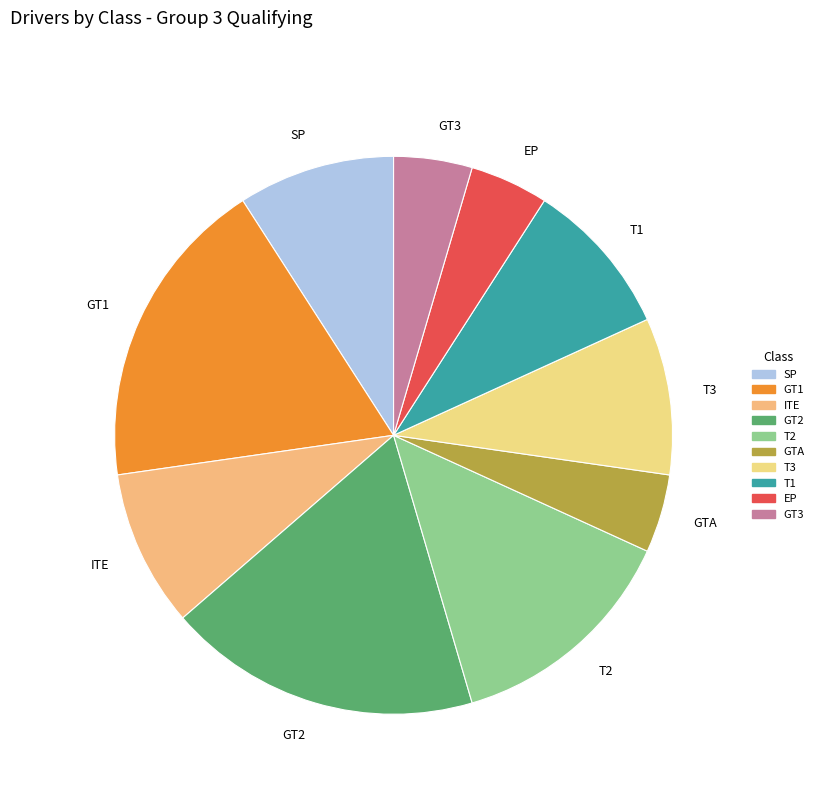

Count the number of slices in the pie.

10